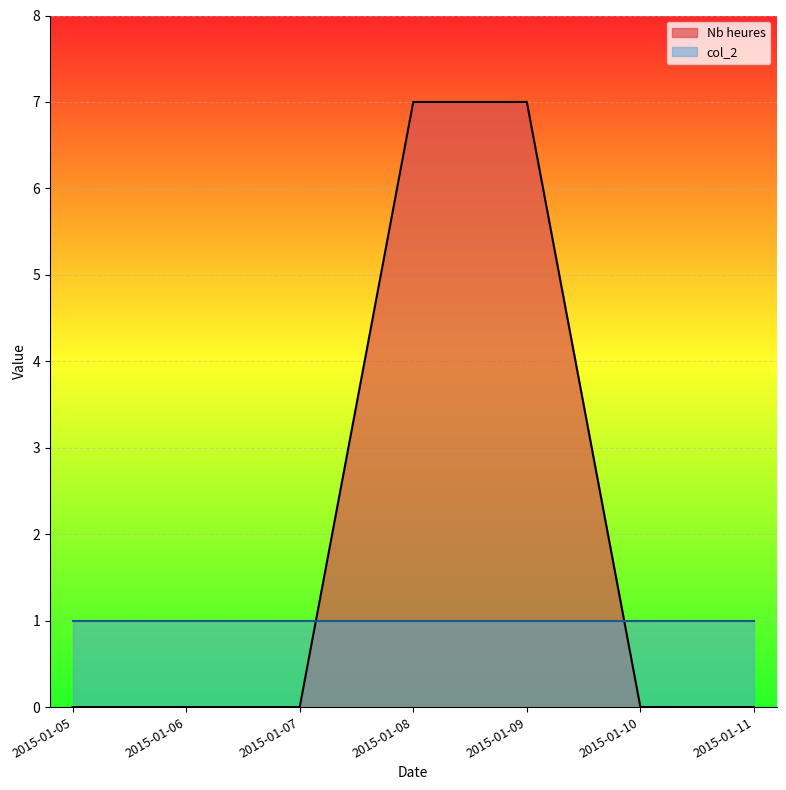

Which has a higher value, 2015-01-07 or 2015-01-09?

2015-01-09